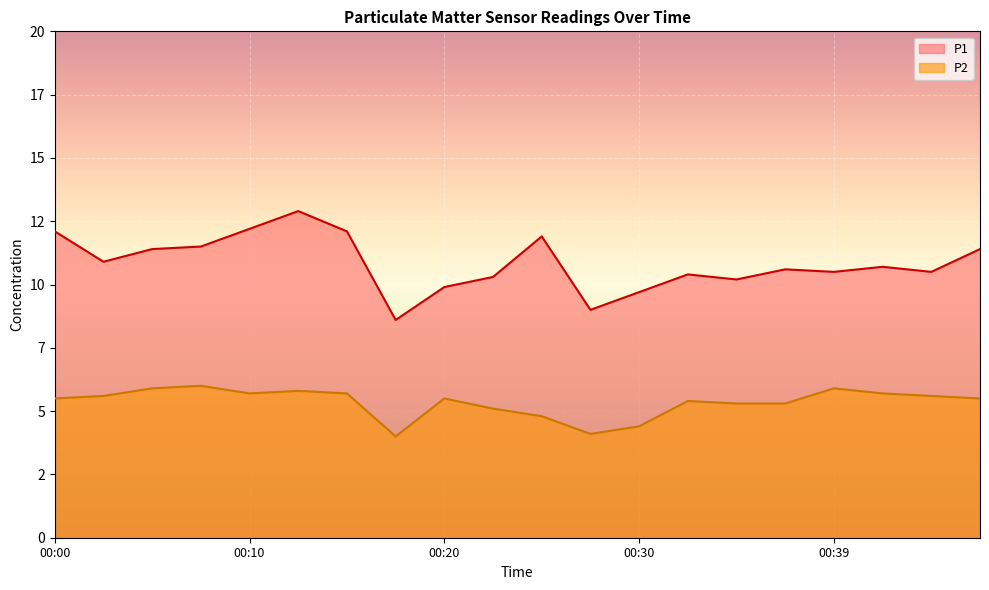

Is the value of P2 at 00:12 greater than the value of P1 at 00:35?

No